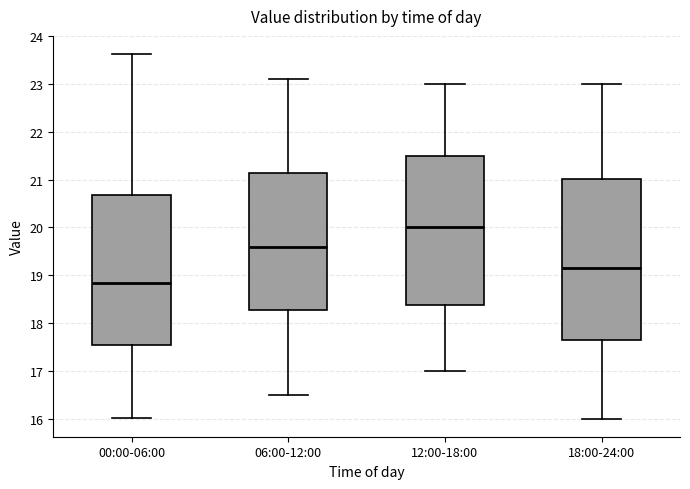

Reading left to right, read every box against the y-axis: the position of its median line, the range the box covers, and the ends of its whiskers. The values are not printed on the chart, so give them approximately, as read against the axis.

00:00-06:00: median 18.8, box 17.5 to 20.7, whiskers 16.0 to 23.6
06:00-12:00: median 19.6, box 18.3 to 21.2, whiskers 16.5 to 23.1
12:00-18:00: median 20.0, box 18.4 to 21.5, whiskers 17.0 to 23.0
18:00-24:00: median 19.2, box 17.7 to 21.0, whiskers 16.0 to 23.0